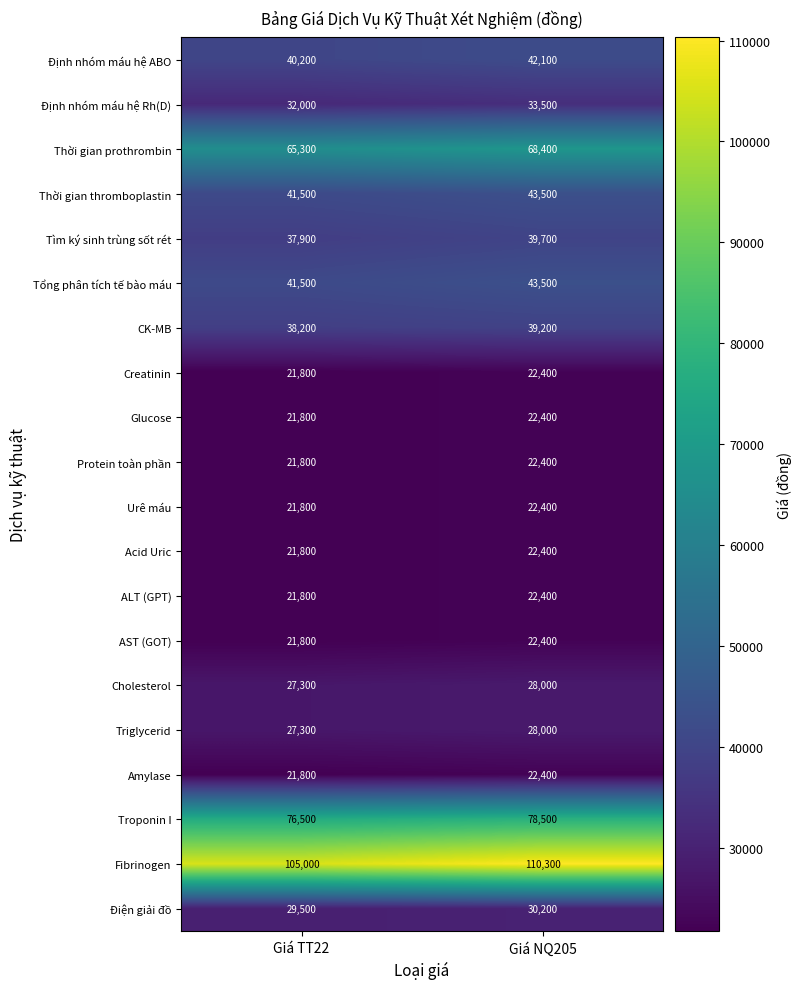

How many distinct data groups are displayed?

20